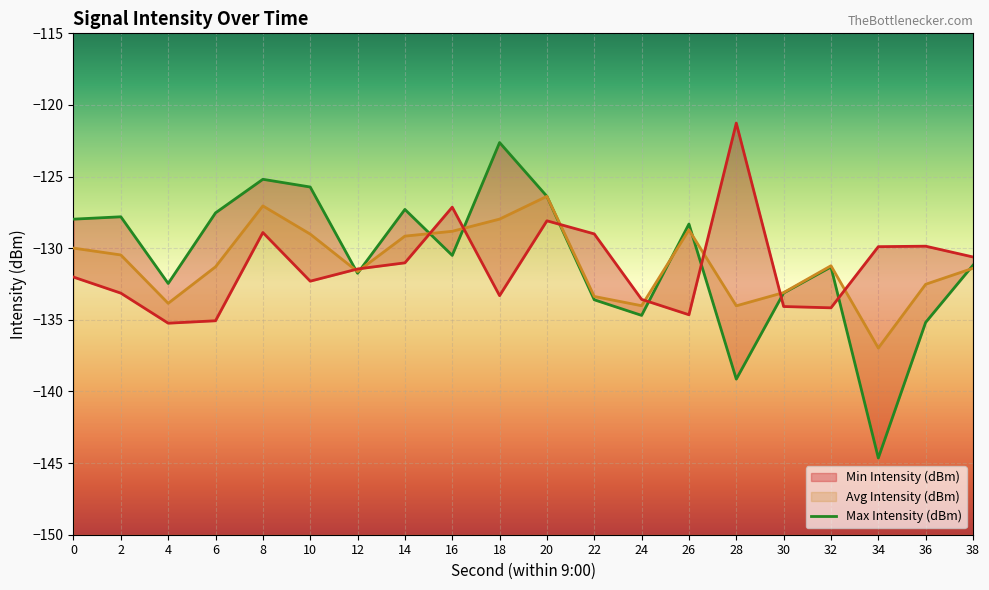

Count the number of categories in the chart.

20